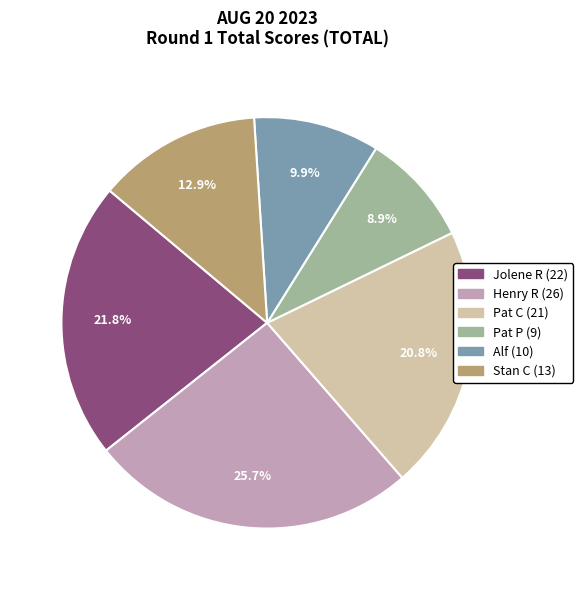

To the nearest percent, what is the average slice percentage?

17%